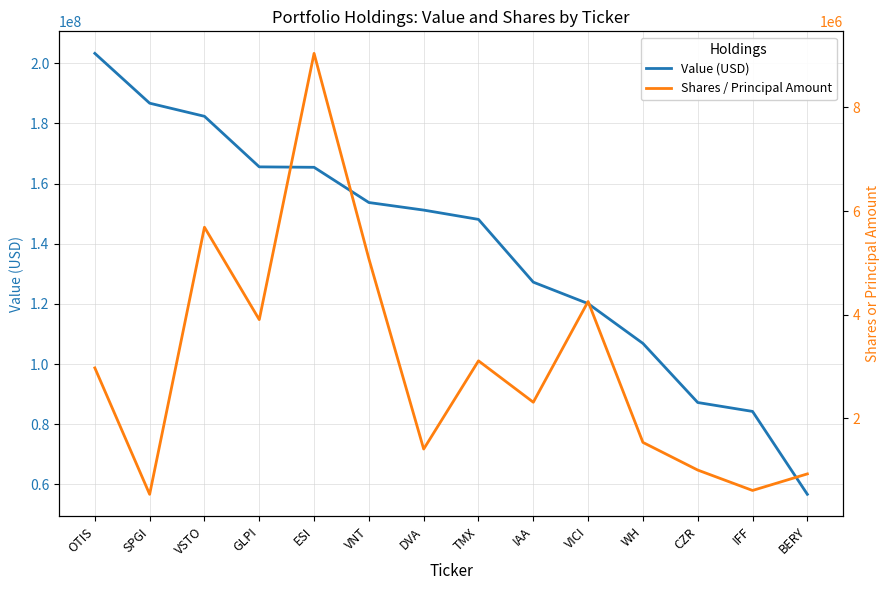

True or false: Value (USD) has more than 1 points higher than both neighbors.

False